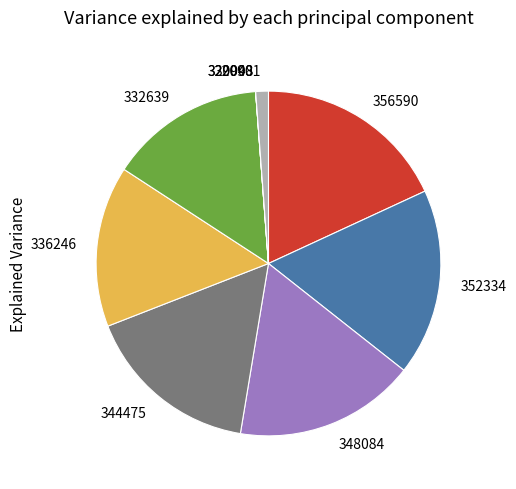

Which category has the biggest portion of the pie?

356590